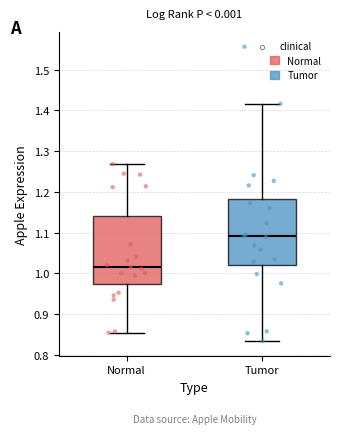

Where does the lower whisker of the box for Normal end on the y-axis? The values are not printed on the chart, so give them approximately, as read against the axis.

0.85